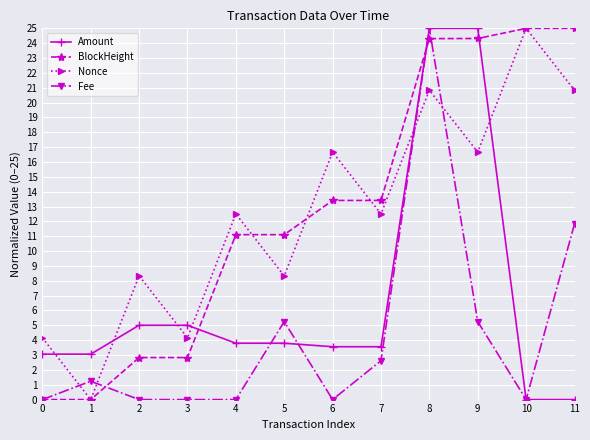

Is this an area chart (filled region under the line)?

No